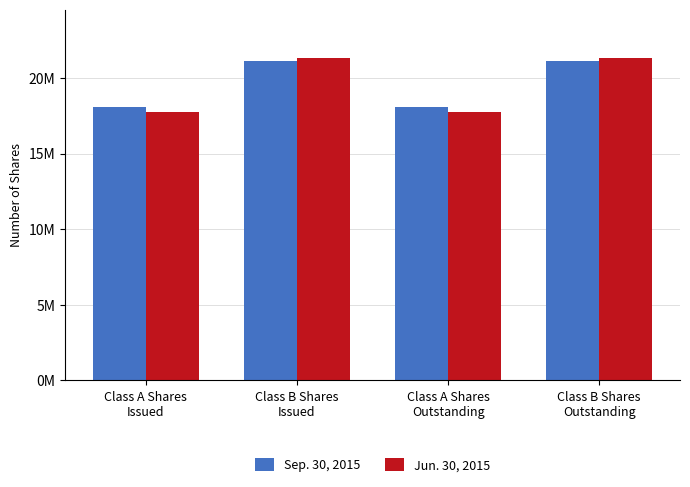

What are all the series names shown in the legend?

Sep. 30, 2015, Jun. 30, 2015